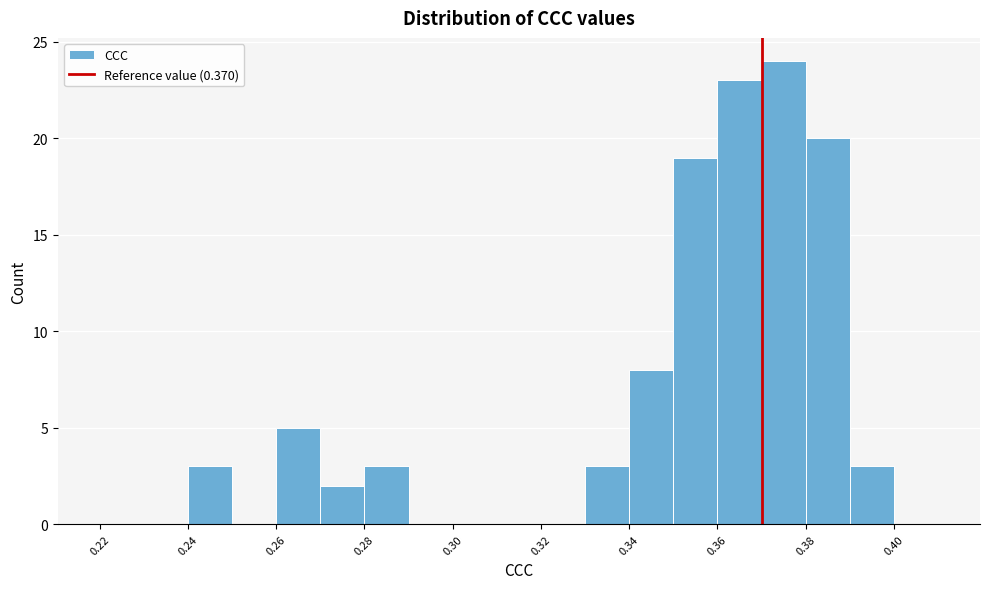

Reading left to right, list every bar in this chart as the range it spans on the x-axis followed by its height. The values are not printed on the chart, so give them approximately, as read against the axis.

0.22 to 0.23: 0
0.23 to 0.24: 0
0.24 to 0.25: 3
0.25 to 0.26: 0
0.26 to 0.27: 5
0.27 to 0.28: 2
0.28 to 0.29: 3
0.29 to 0.30: 0
0.30 to 0.31: 0
0.31 to 0.32: 0
0.32 to 0.33: 0
0.33 to 0.34: 3
0.34 to 0.35: 8
0.35 to 0.36: 19
0.36 to 0.37: 23
0.37 to 0.38: 24
0.38 to 0.39: 20
0.39 to 0.40: 3
0.40 to 0.41: 0